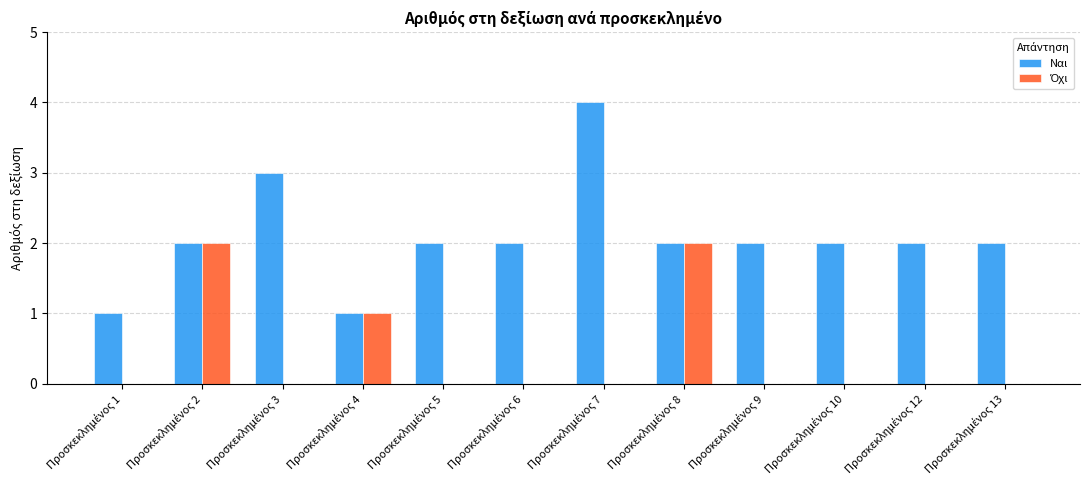

What is the average value of the Ναι series?

2